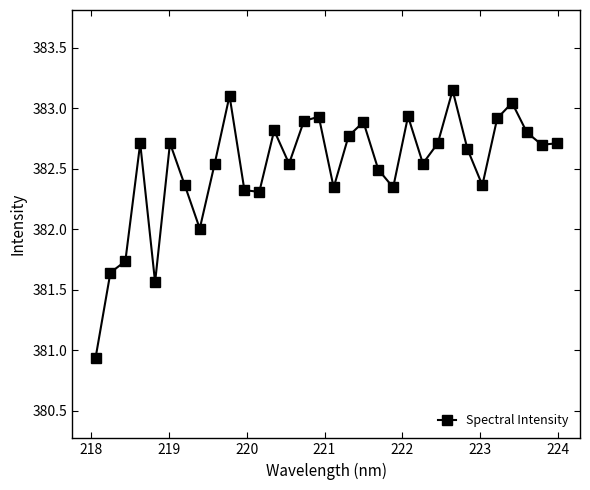

What is the difference between the maximum and minimum values?

2.2